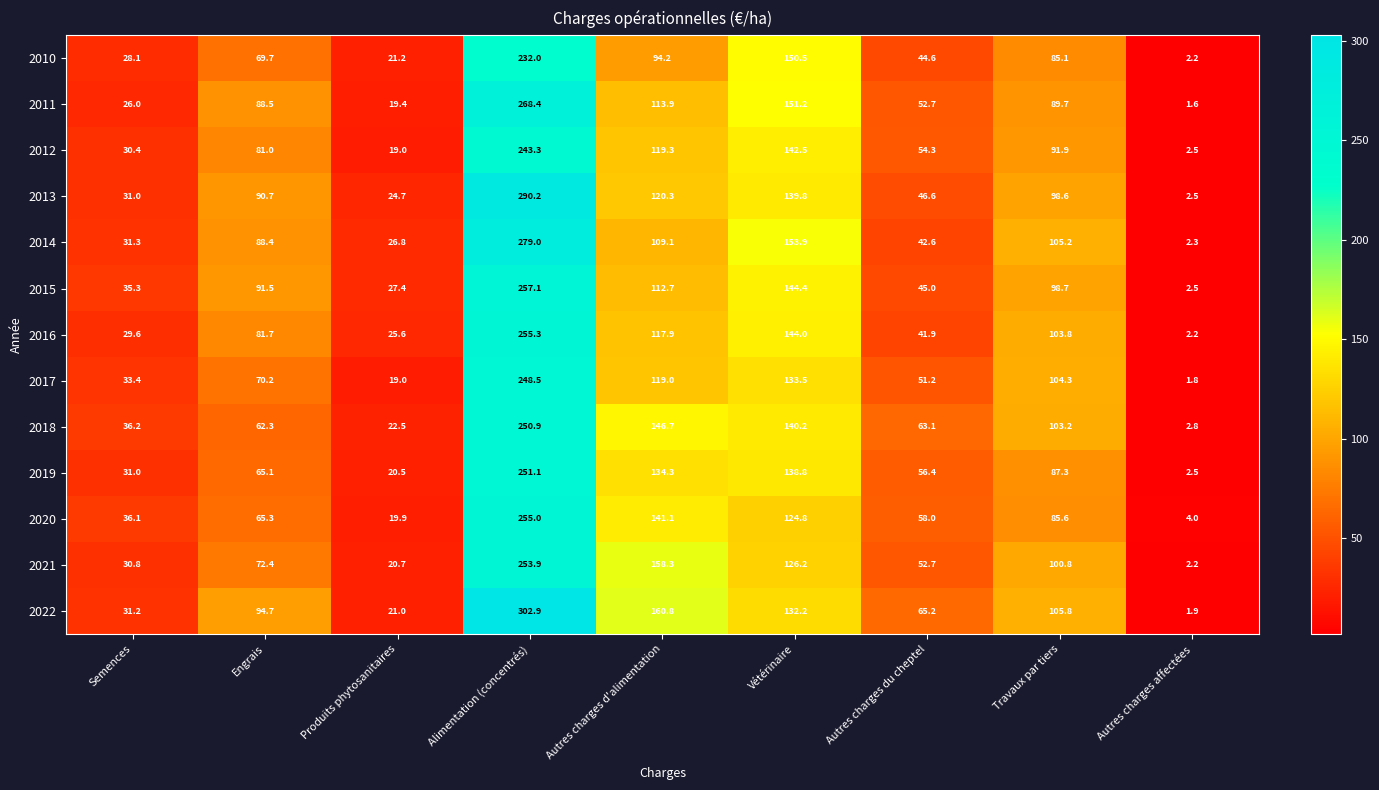

How many distinct data groups are displayed?

13